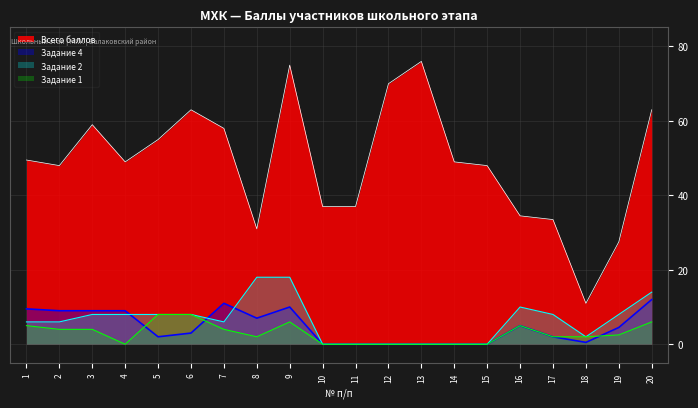

At which label does Задание 4 reach its peak?

20